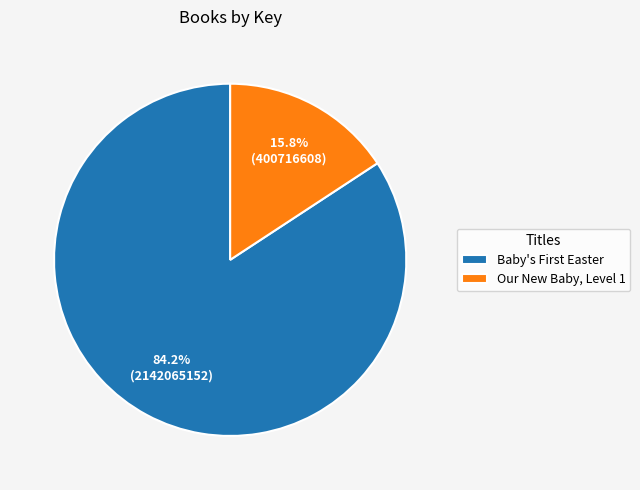

Which category has the biggest portion of the pie?

Baby's First Easter